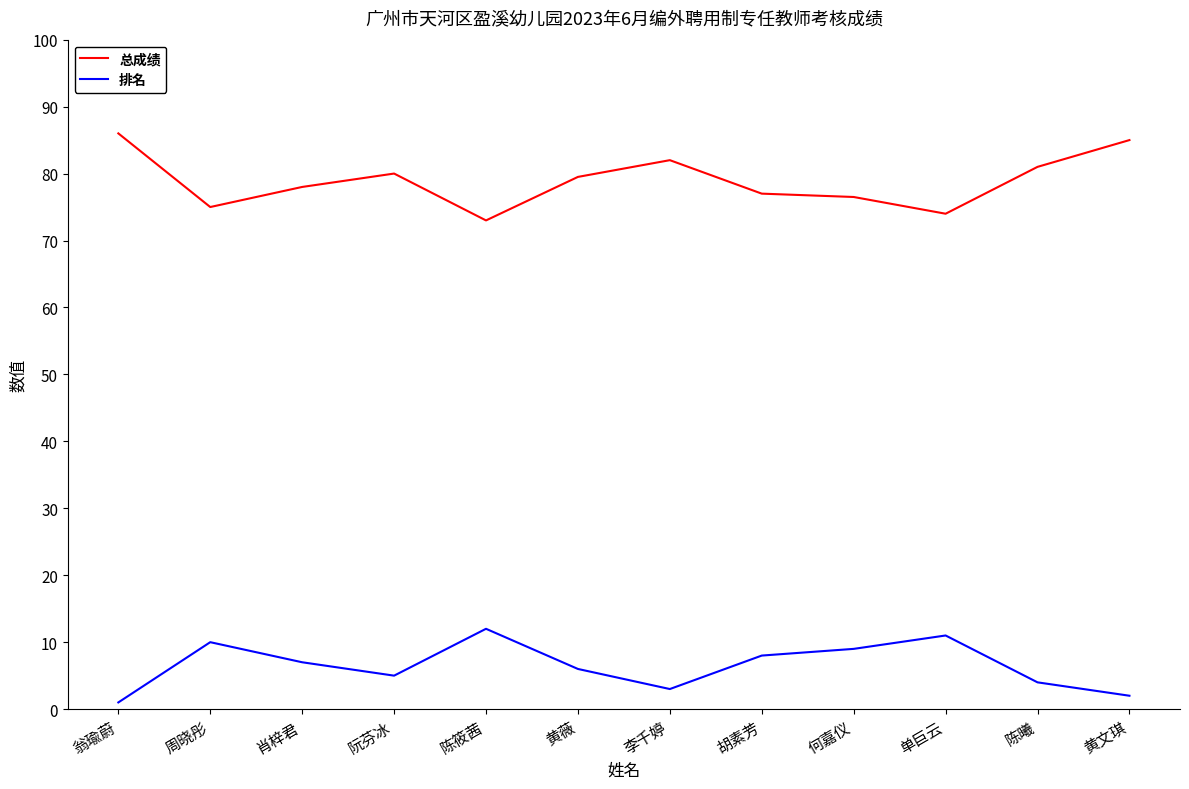

Reading left to right, list all the values displayed in this chart.

总成绩: 86.0	75.0	78.0	80.0	73.0	79.5	82.0	77.0	76.5	74.0	81.0	85.0
排名: 1.0	10.0	7.0	5.0	12.0	6.0	3.0	8.0	9.0	11.0	4.0	2.0